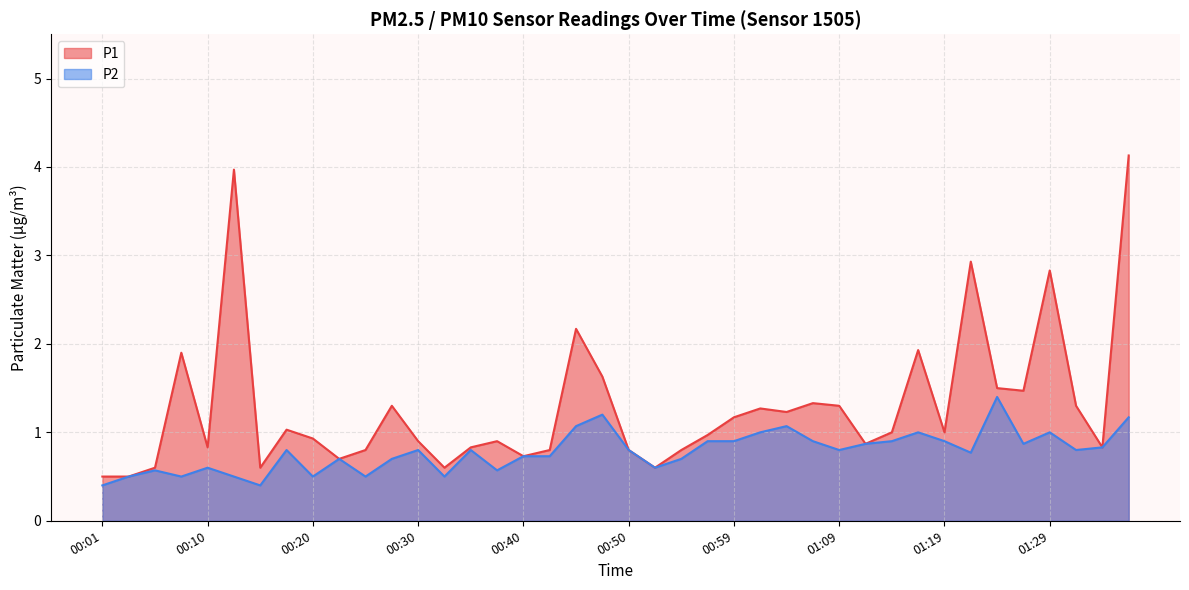

What are all the series names shown in the legend?

P1, P2